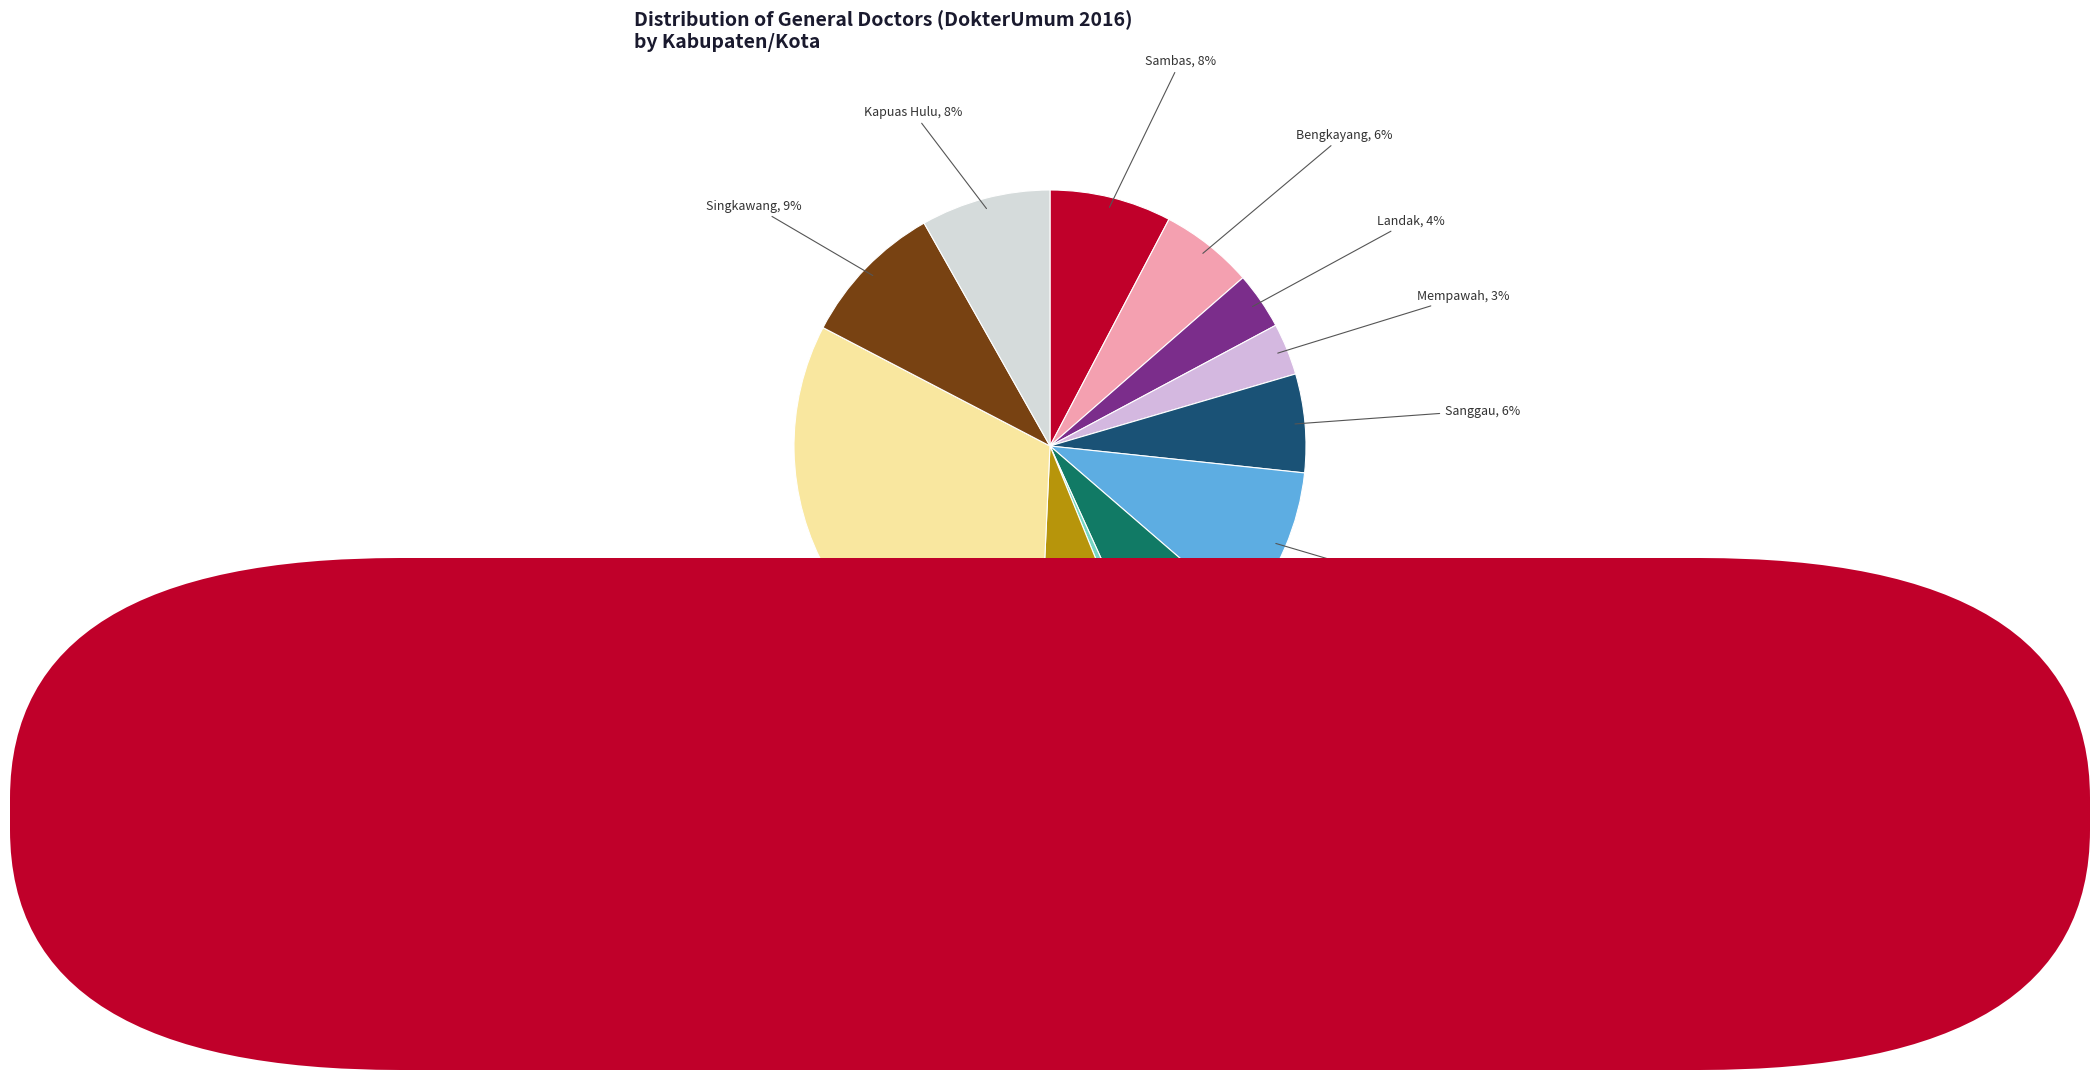

Which slice is the smallest?

Kayong Utara